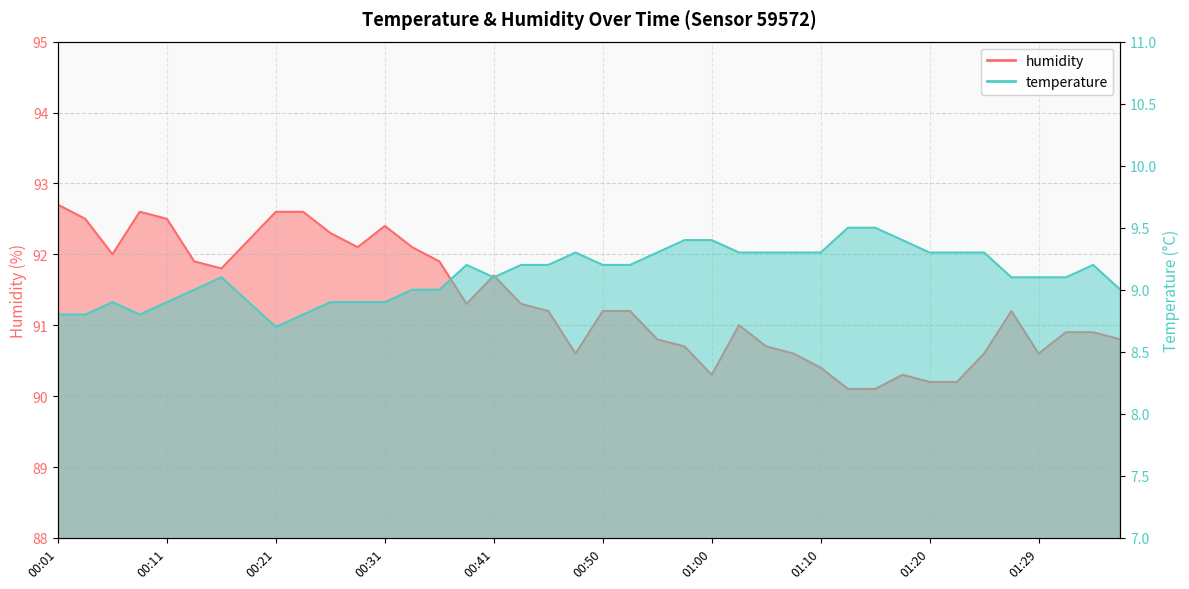

What is the approximate value of humidity at 00:53?

91.2